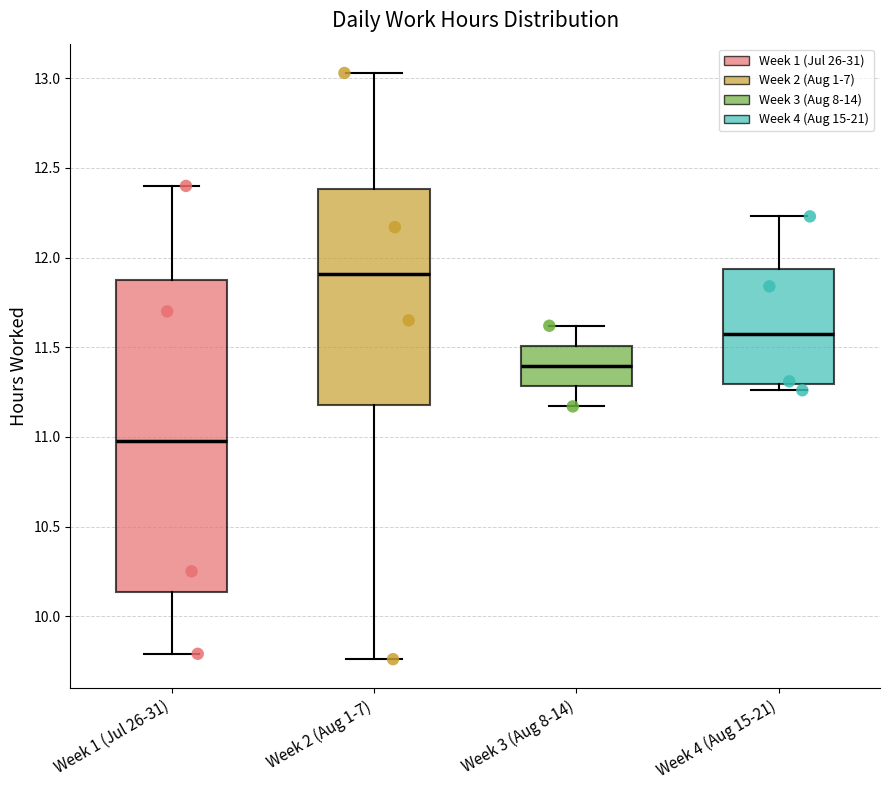

Which box has the lowest median line?

Week 1 (Jul 26-31)